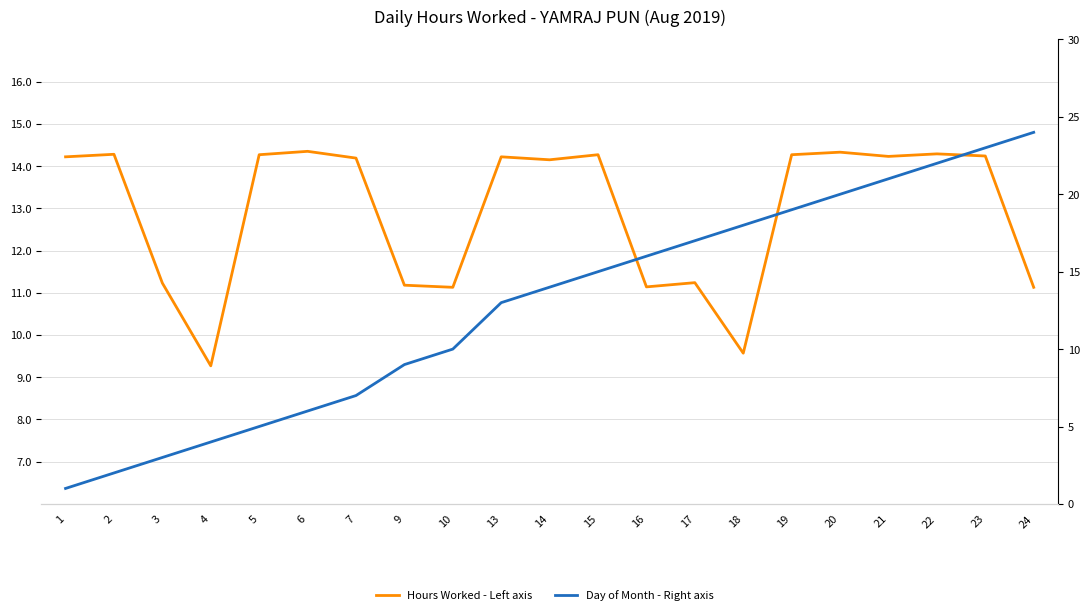

How many times do Day of Month - Right axis and Hours Worked - Left axis cross each other?

1